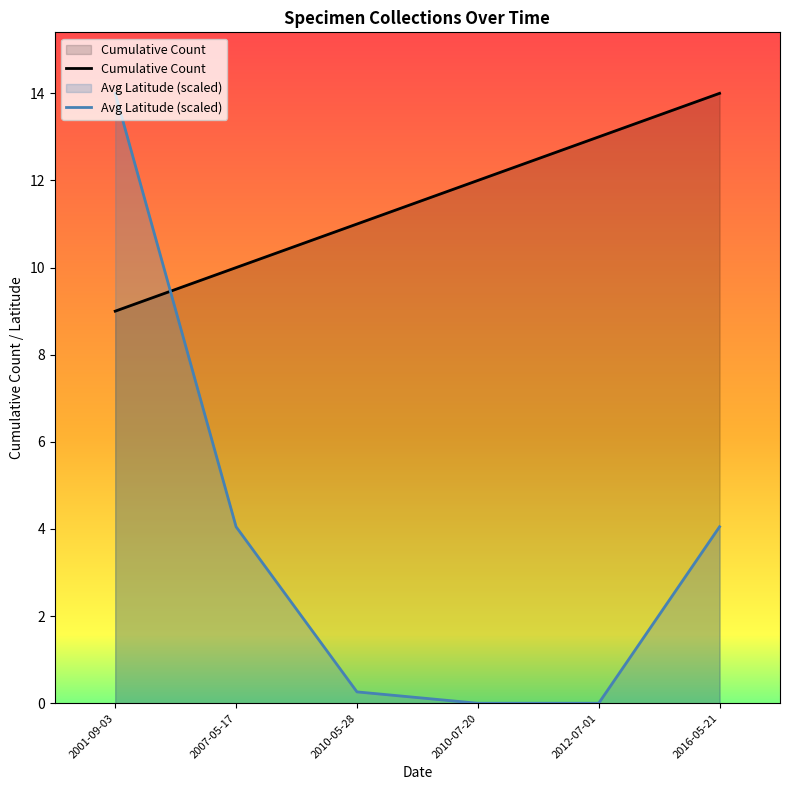

Is it true that Avg Latitude (scaled) equals 4.6 at 2012-07-01?

False